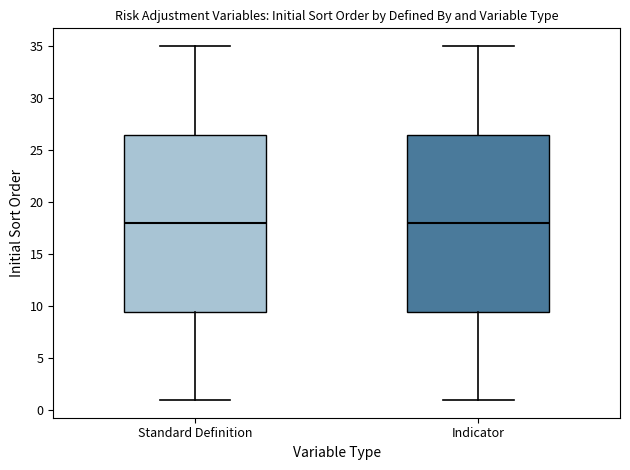

Reading left to right, read every box against the y-axis: the position of its median line, the range the box covers, and the ends of its whiskers. The values are not printed on the chart, so give them approximately, as read against the axis.

Standard Definition: median 18.0, box 9.5 to 26.5, whiskers 1.0 to 35.0
Indicator: median 18.0, box 9.5 to 26.5, whiskers 1.0 to 35.0